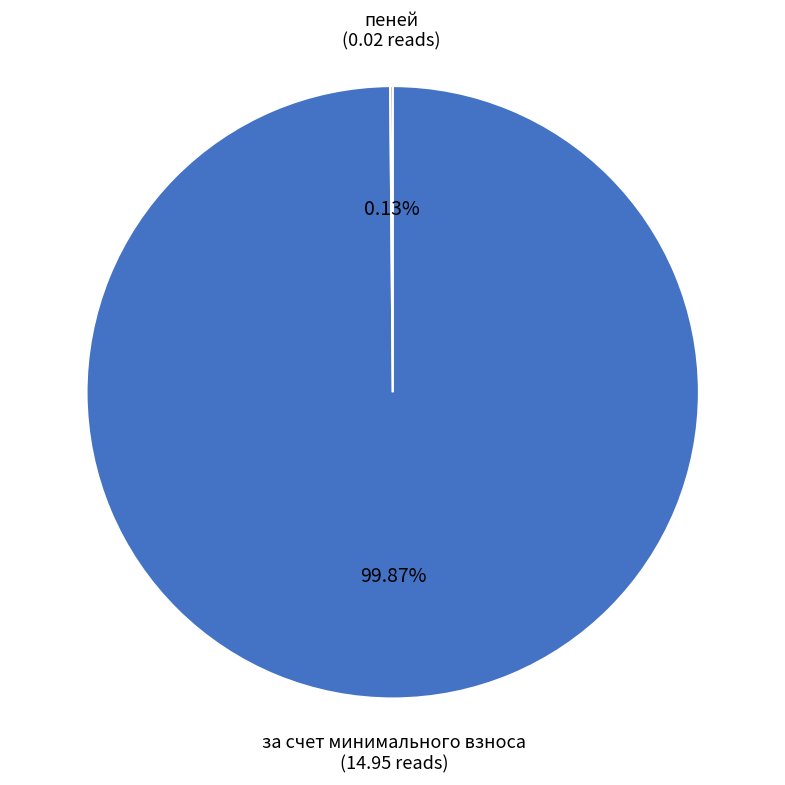

Is there a majority slice in this chart?

Yes